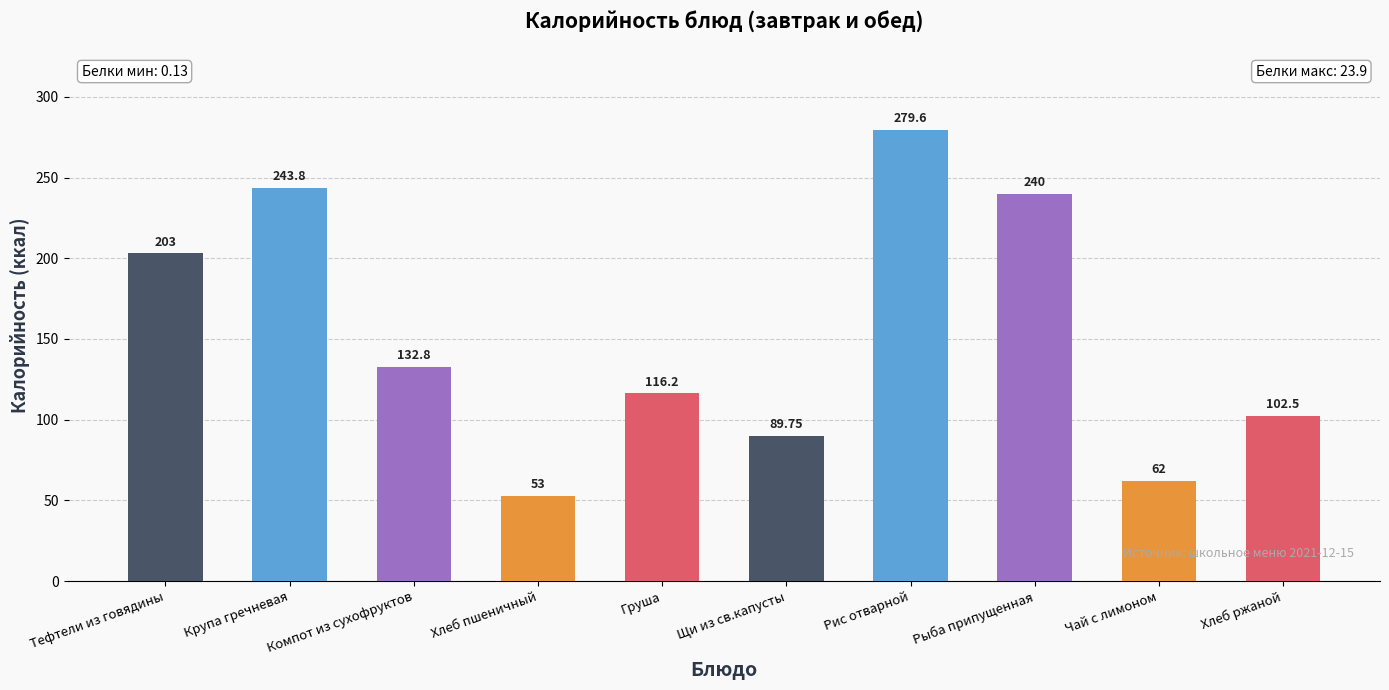

What is the sum of all values?

1522.7